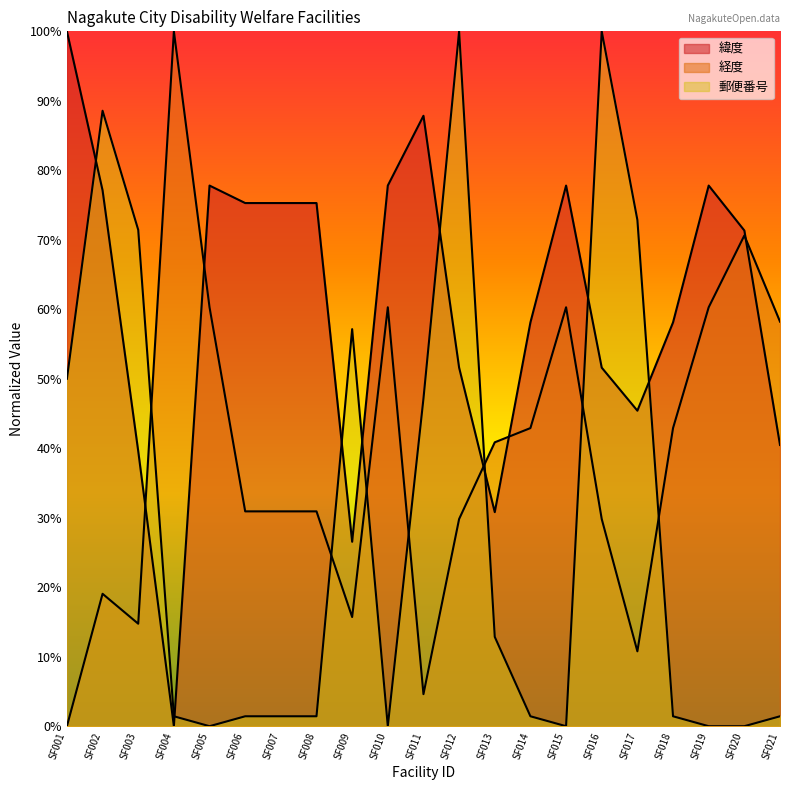

In 経度, how many points are higher than both neighbors (excluding endpoints)?

5